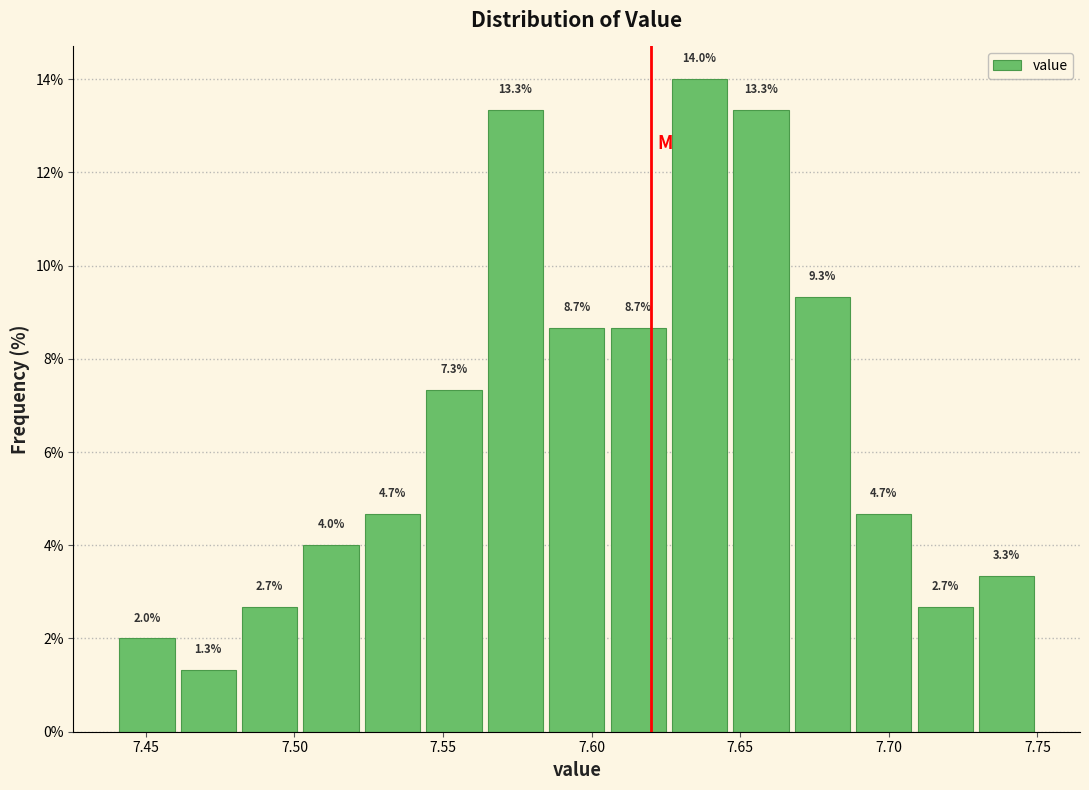

What is the height of the bar covering 7.525 to 7.545 on the x-axis? The bar edges are not printed on the chart, so give them approximately, as read against the axis.

4.7